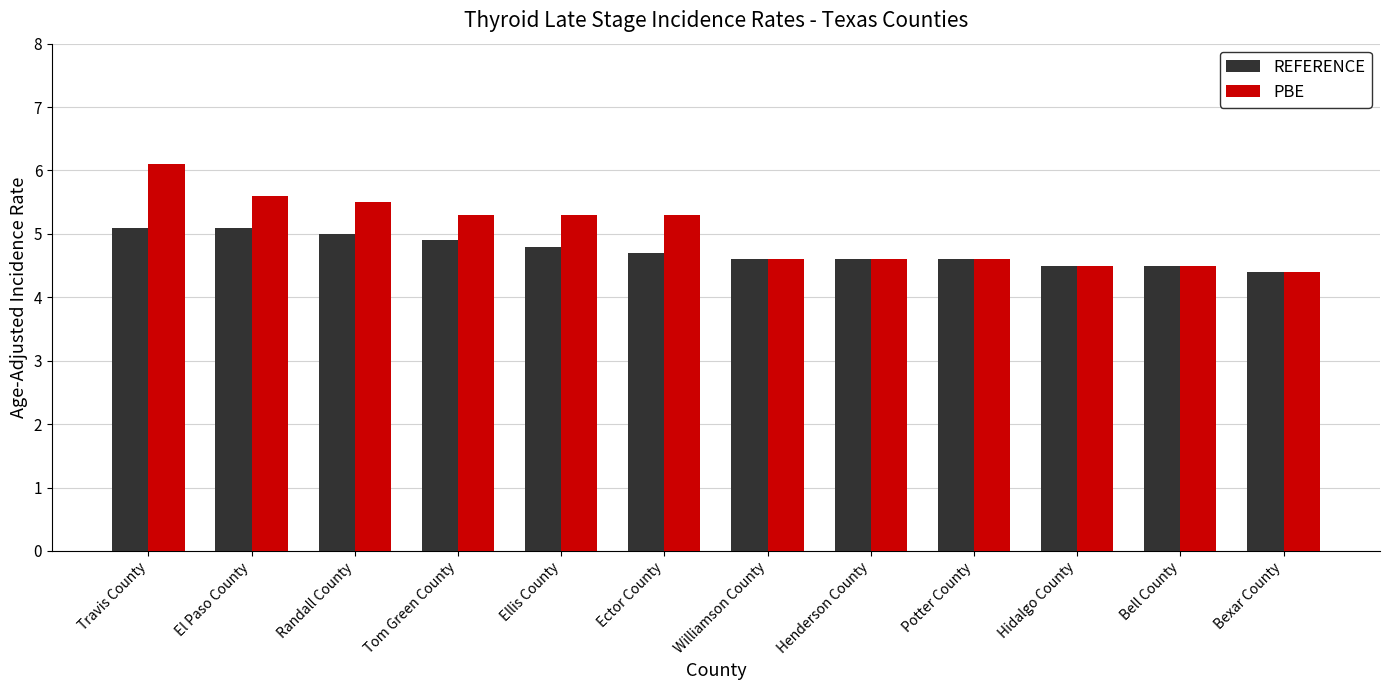

At El Paso County, list the series in order from largest to smallest.

PBE, REFERENCE